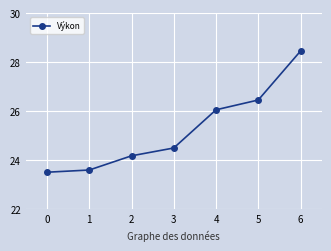

Which has a higher value, 0 or 4?

4